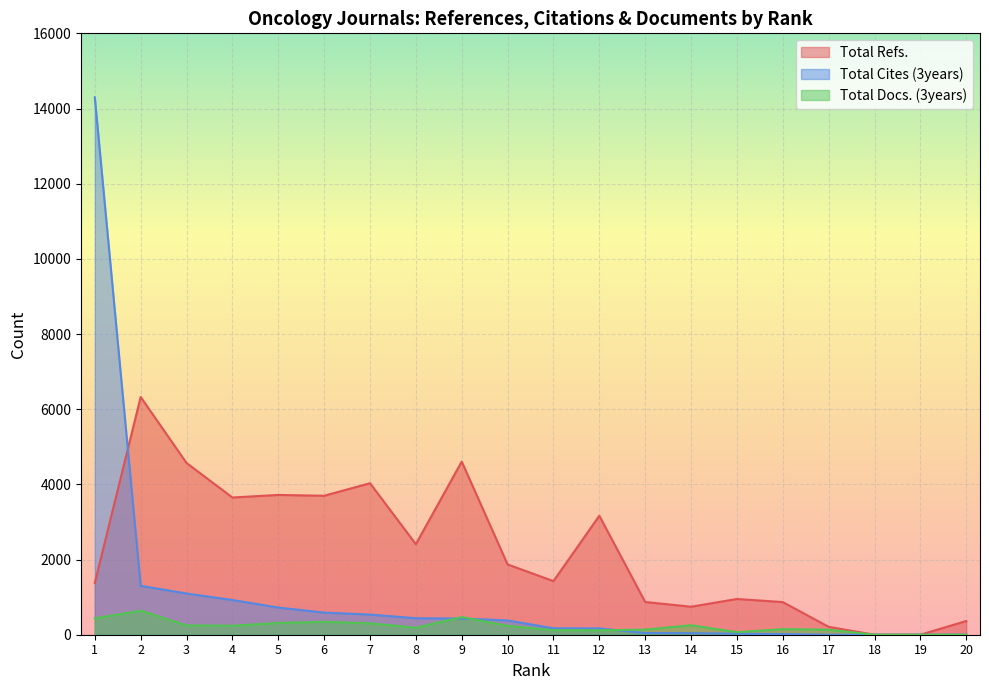

Which series has the largest total across all categories?

Total Refs.